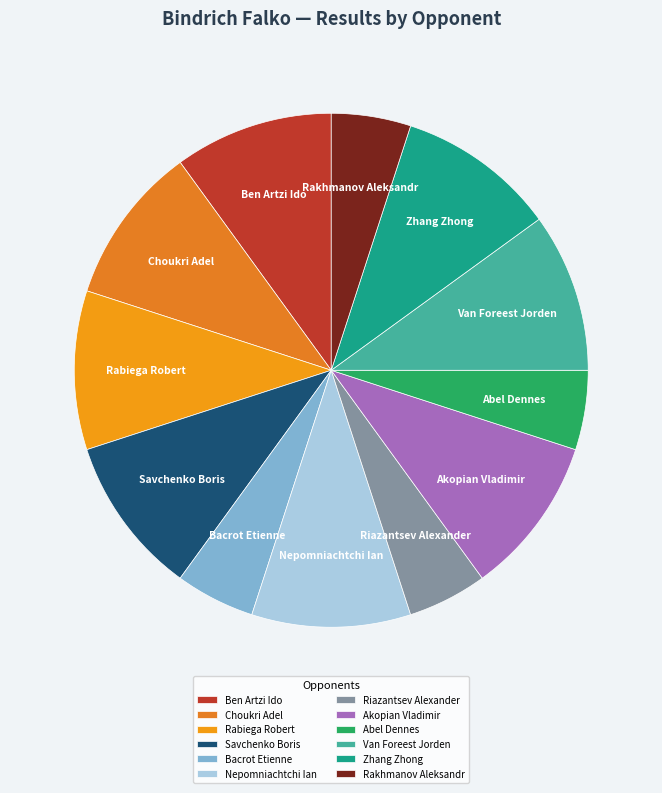

Does Abel Dennes represent more than half of the total?

No